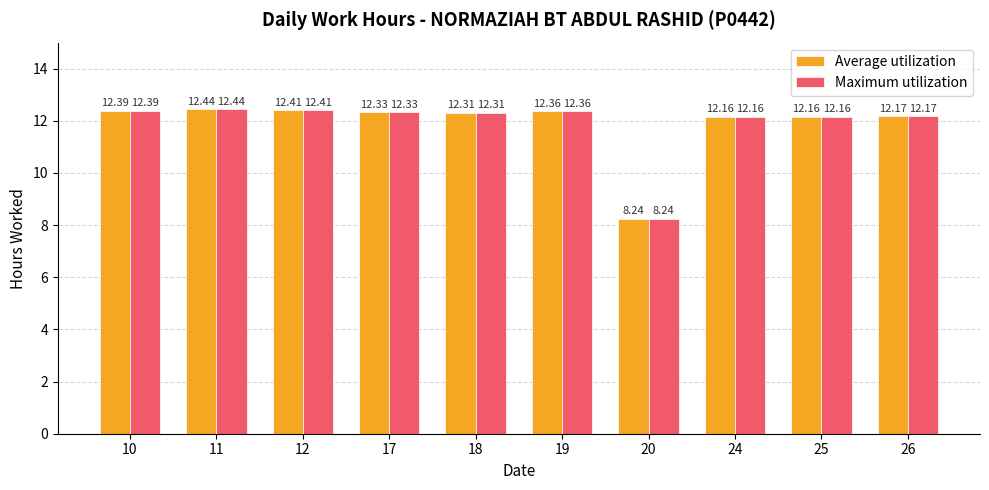

What is the total value across all series at 18?

24.6